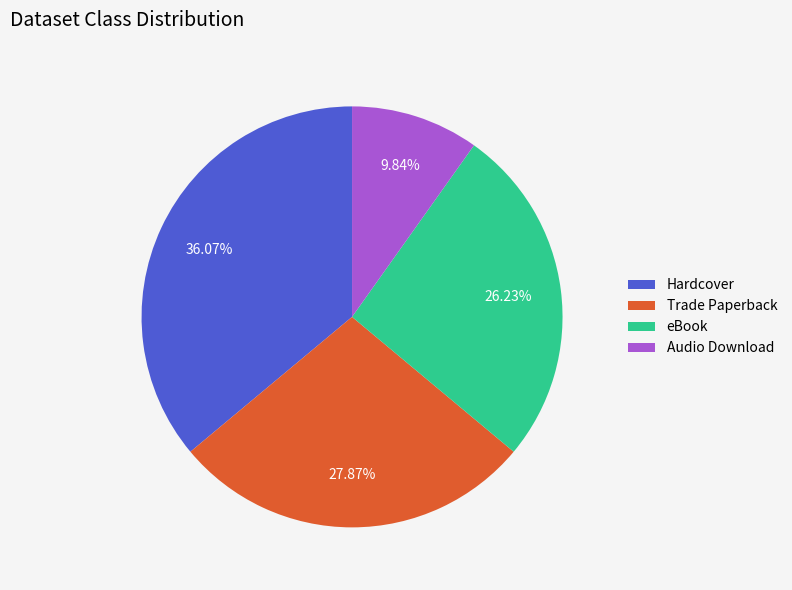

Which has a higher value, Hardcover or Trade Paperback?

Hardcover